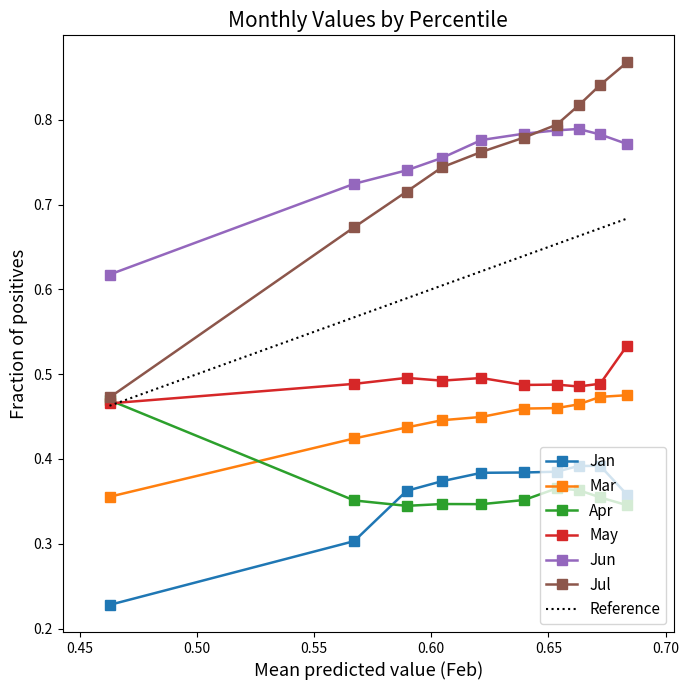

True or false: Jul has more than 0 points higher than both neighbors.

False